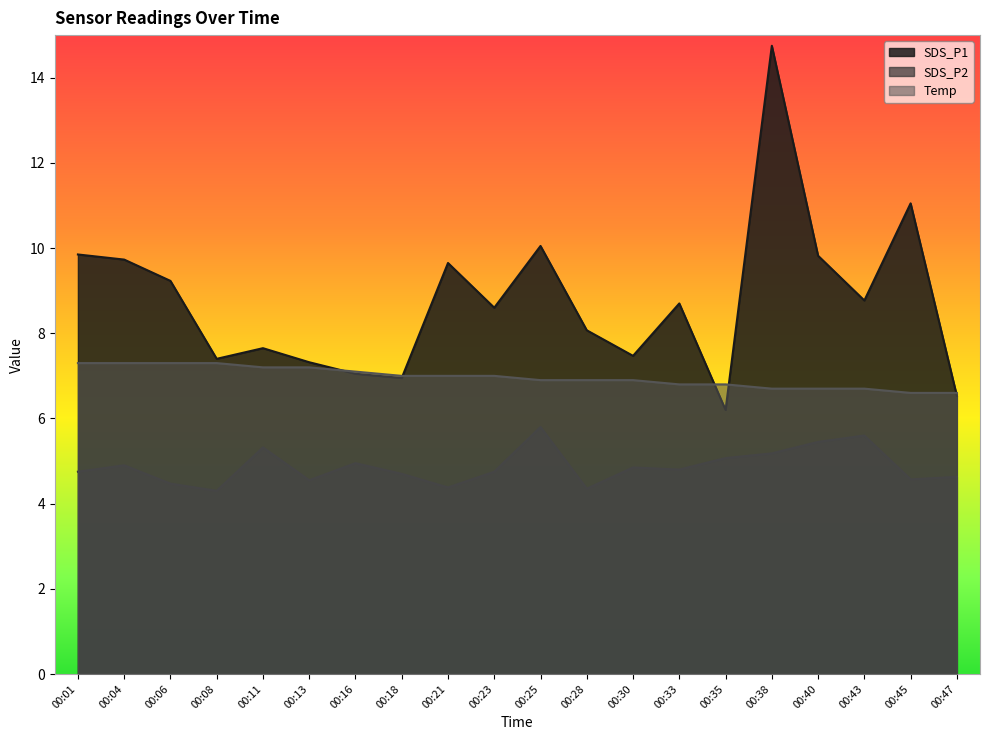

How many interior local valleys does the SDS_P1 series have?

6